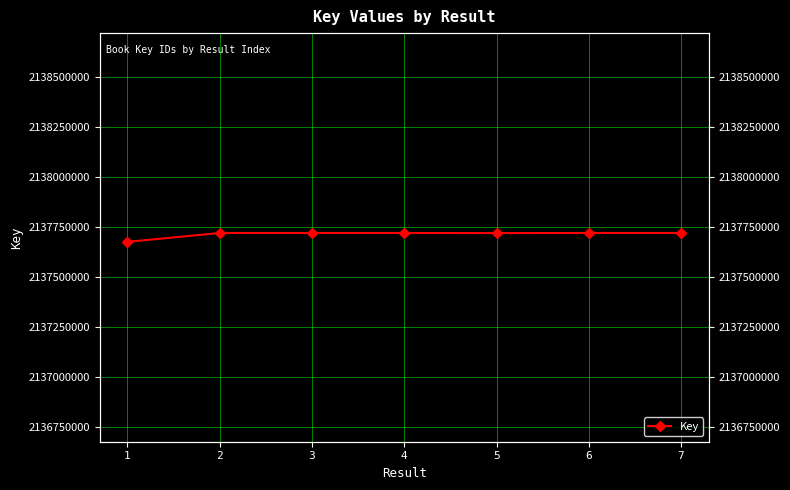

List the labels in order of value, largest first.

3, 7, 2, 6, 4, 5, 1